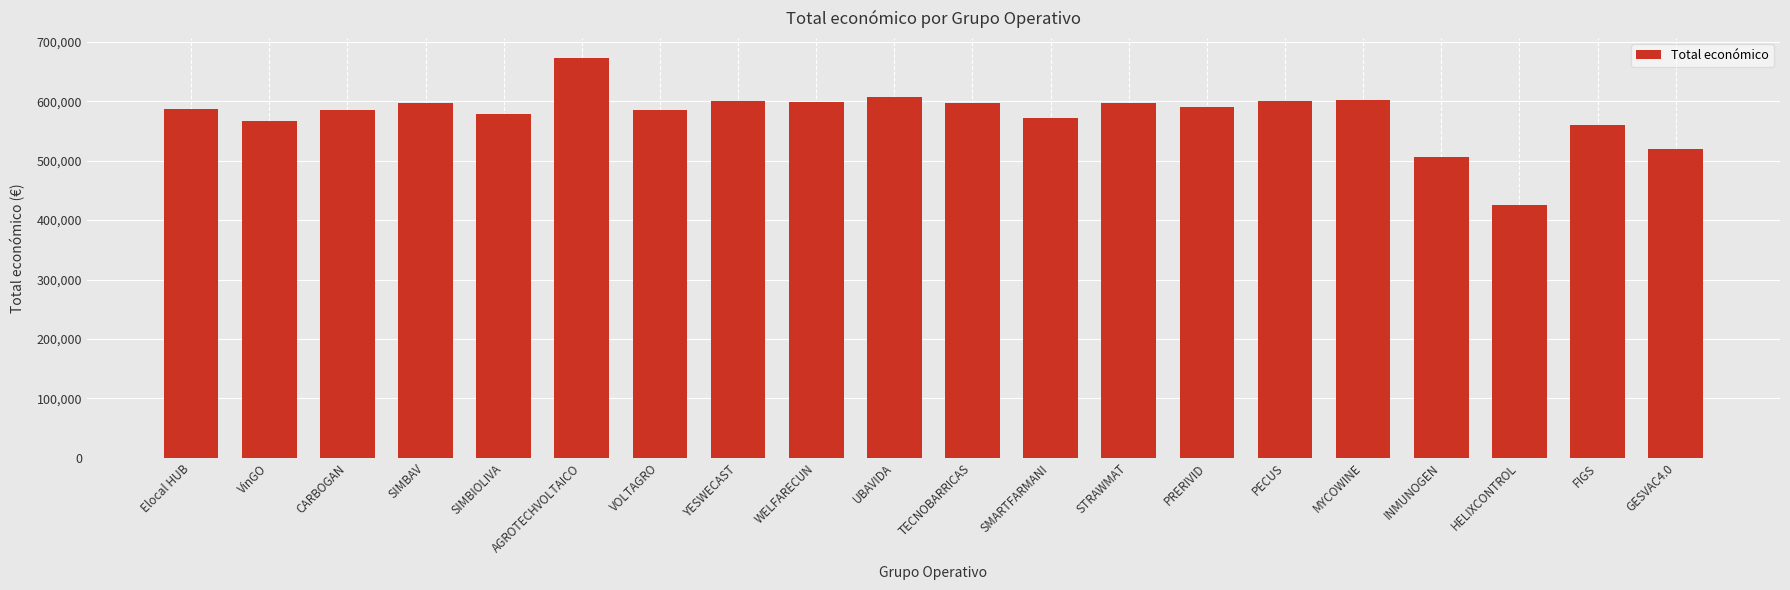

At which label is the value closest to 548763?

FIGS